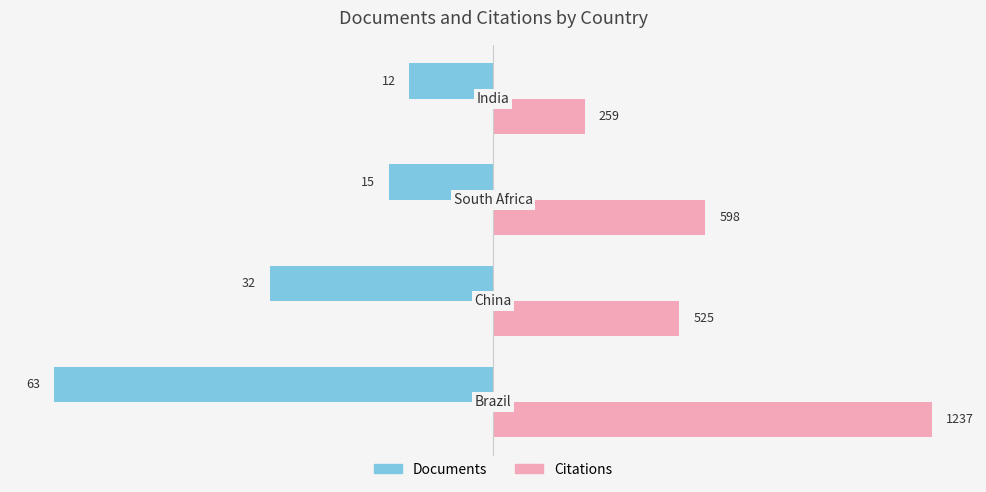

What is the value of the Documents bar at the 2nd from the left?

-32.0